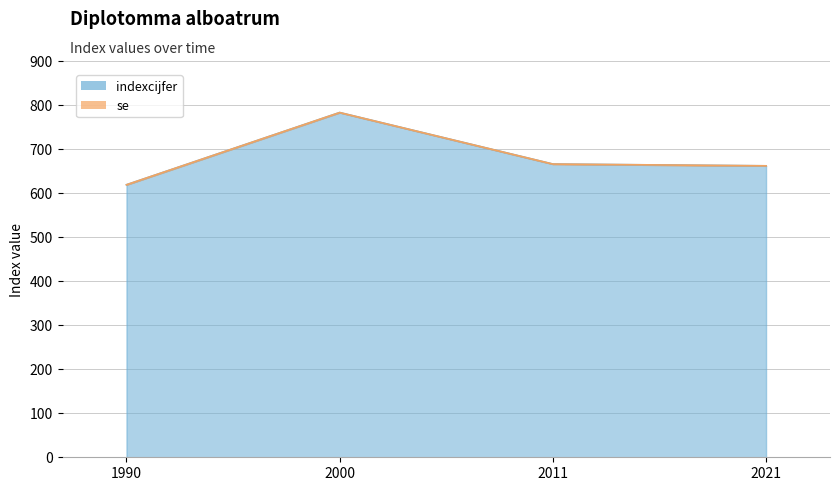

How many interior local peaks (higher than both neighbors) does the data have?

1